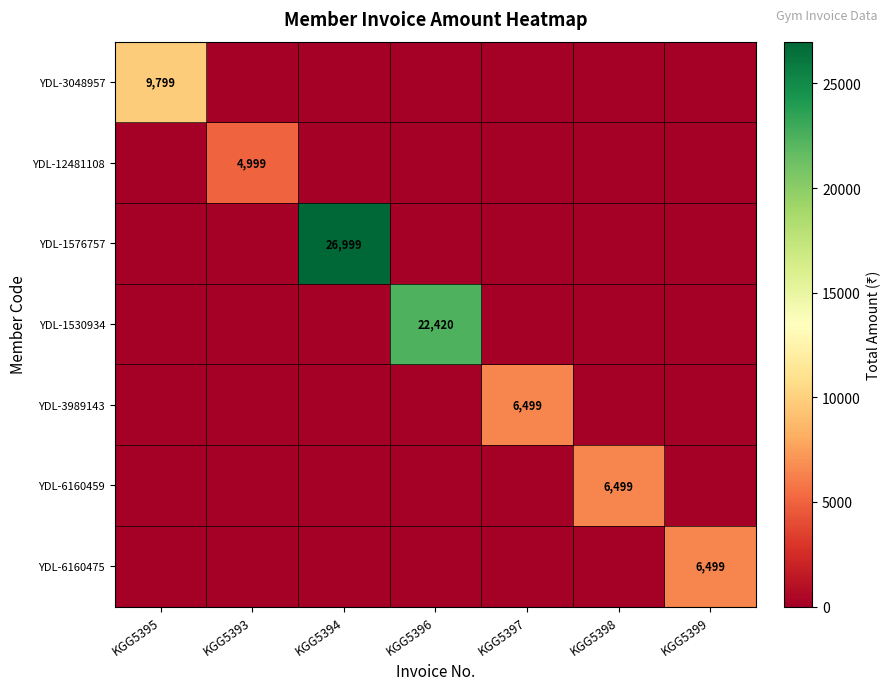

What is the spread (max minus min) of values at KGG5399?

6499